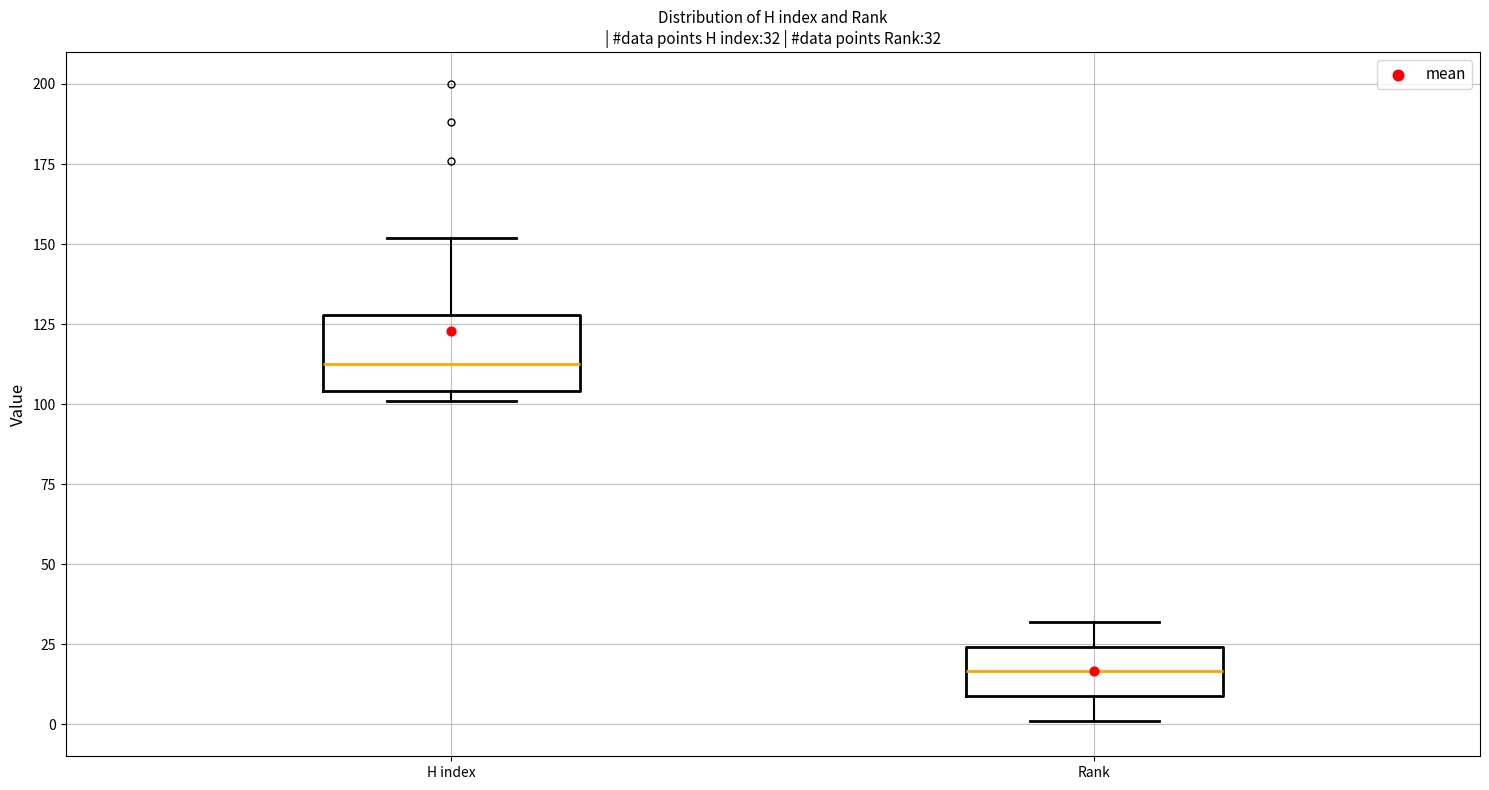

Which box has the highest median line?

H index